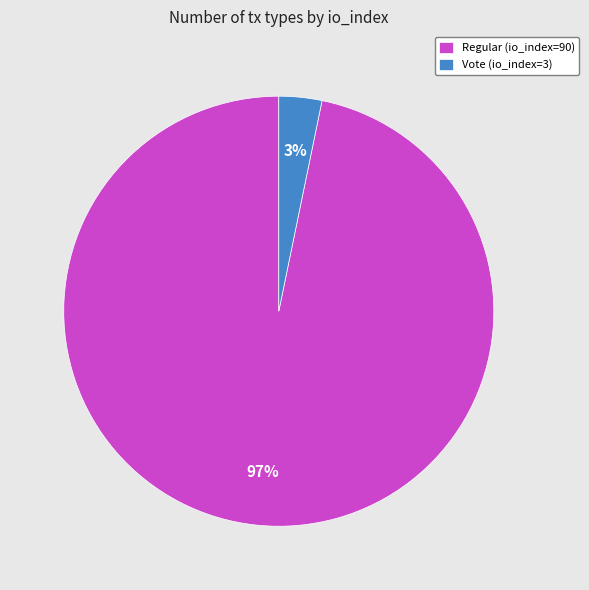

Combined, do Vote (io_index=3) and Regular (io_index=90) account for over 50%?

Yes